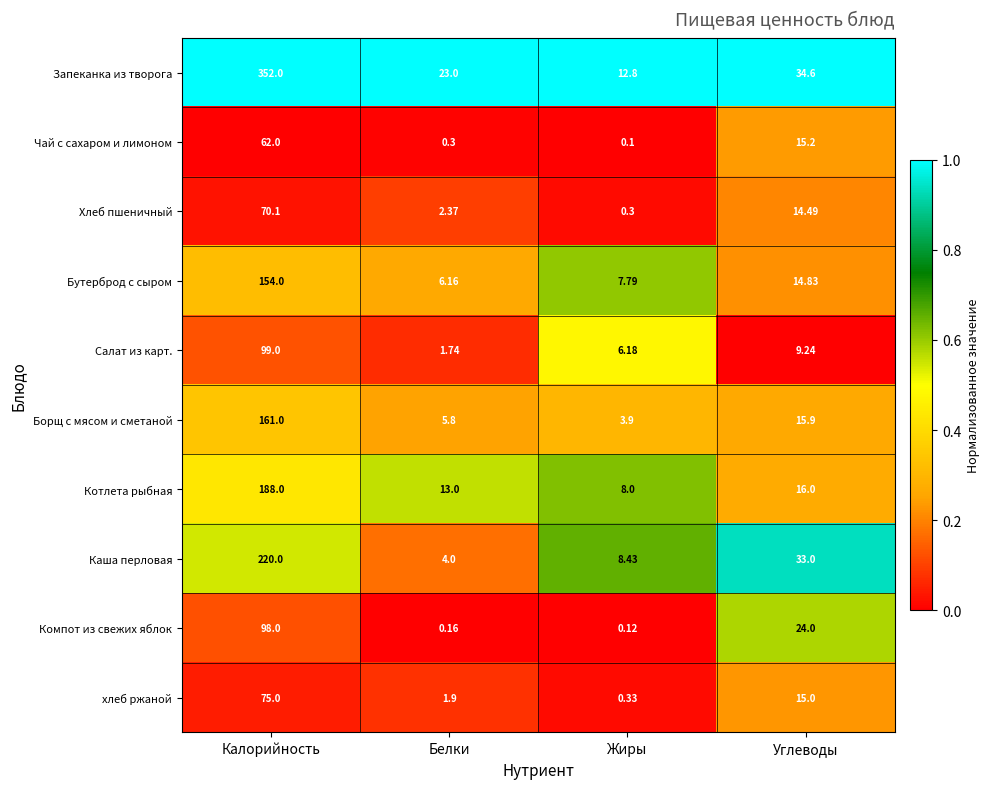

At which label is Чай с сахаром и лимоном closest to 31?

Углеводы